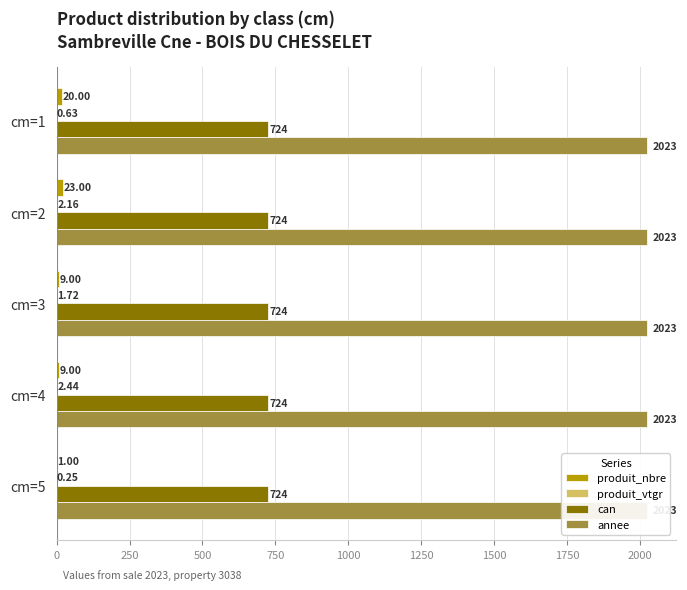

Which series has the widest spread of values?

produit_nbre